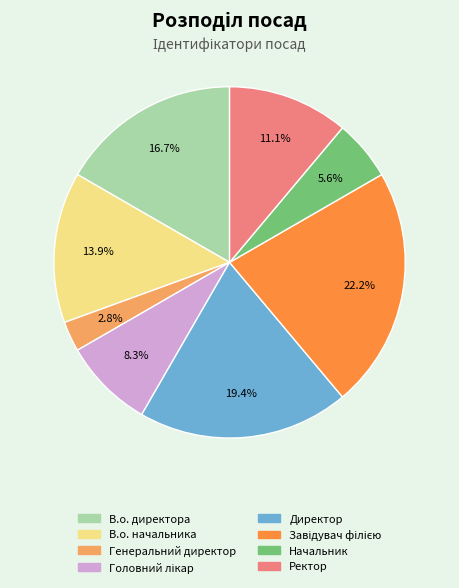

How many slices are in this pie chart?

8